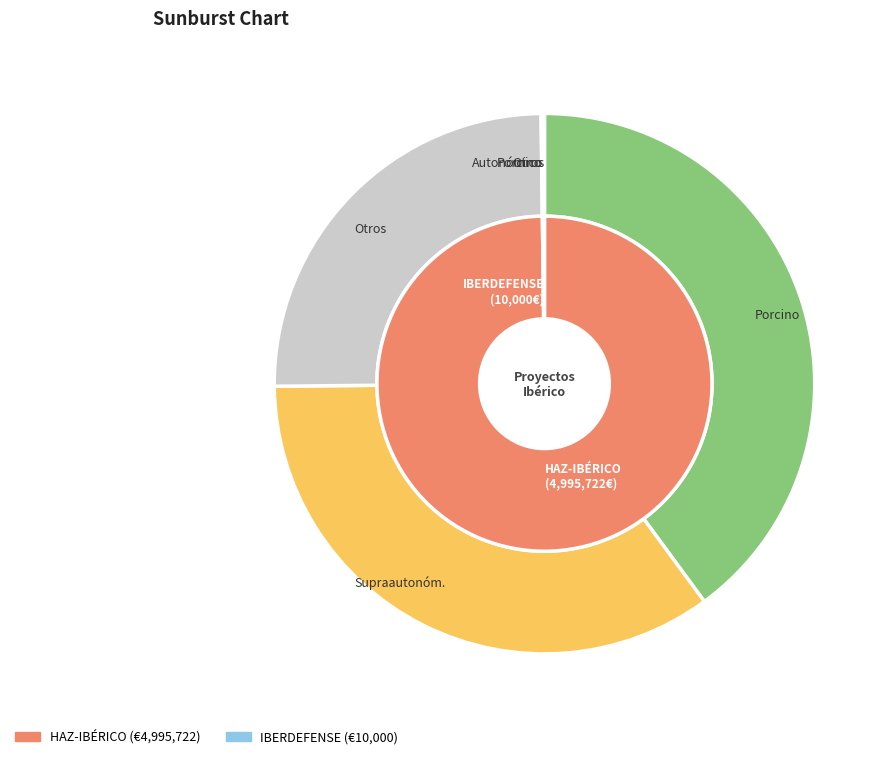

Is Grupo Operativo HAZ-IBÉRICO the majority of the pie?

Yes